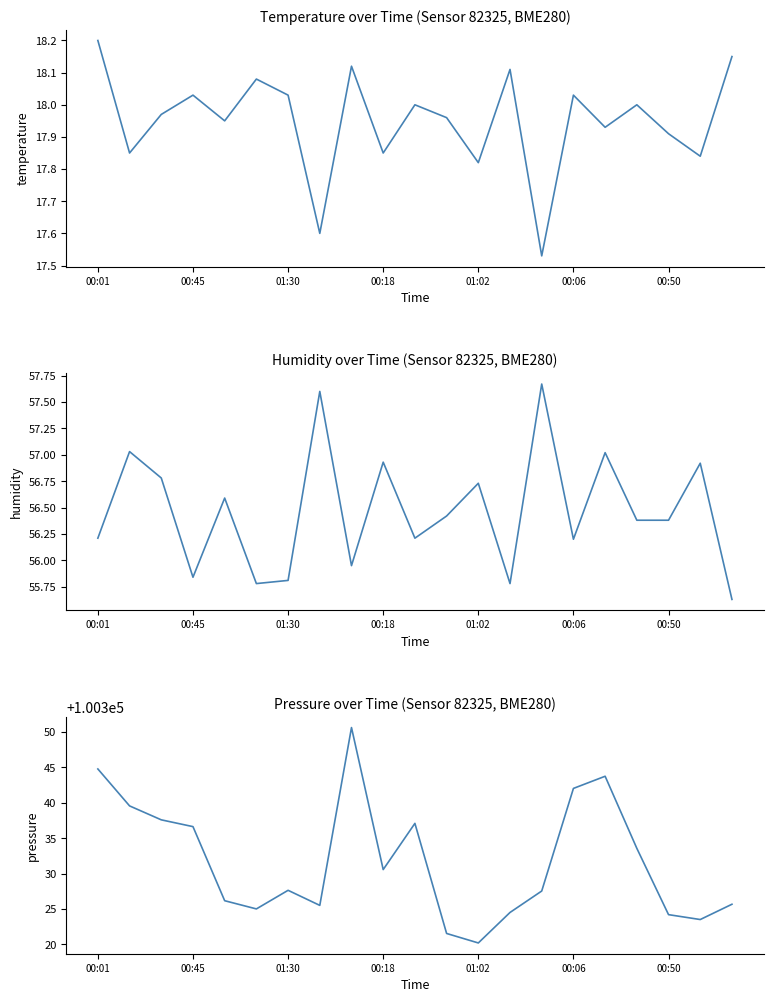

What is the label of the 13th point from the right?

8